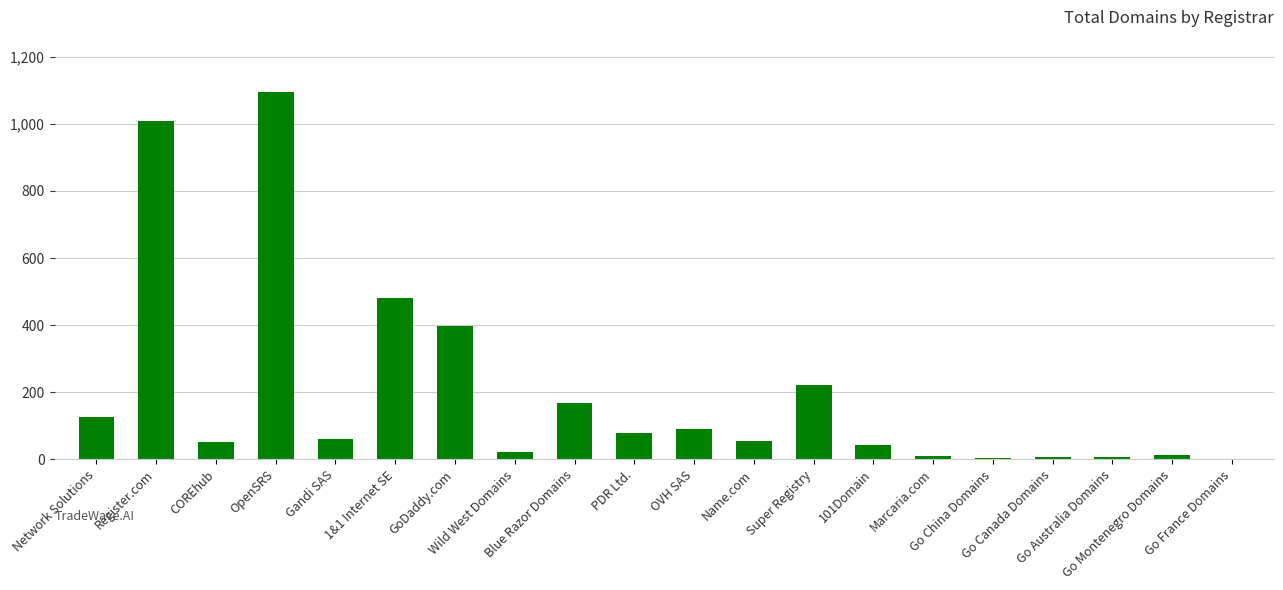

What is the difference between the values at Go Australia Domains and Wild West Domains?

14